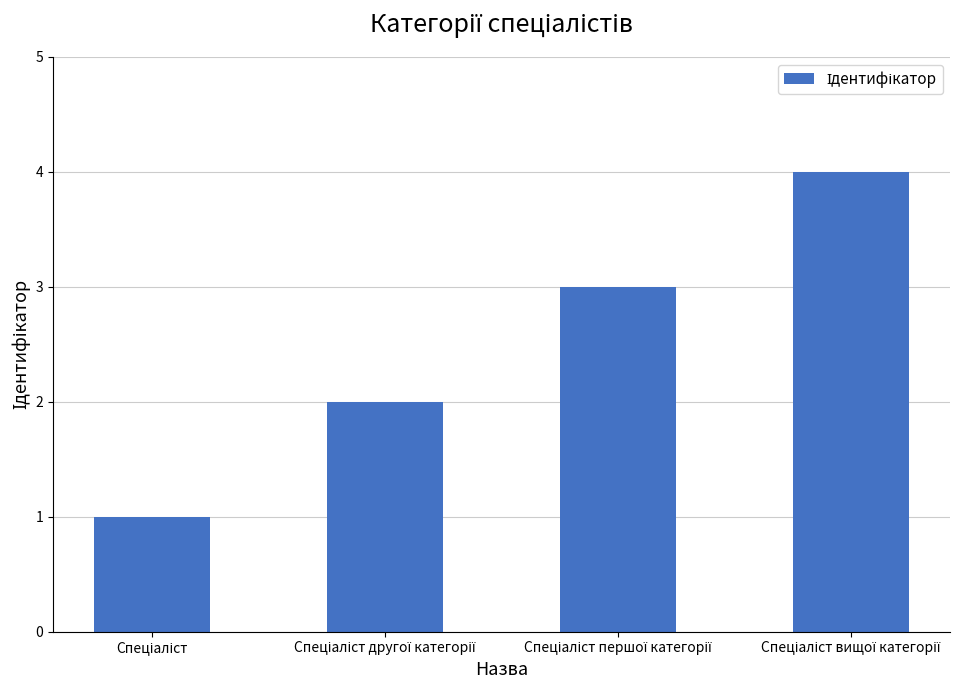

What is the sum of all values?

10